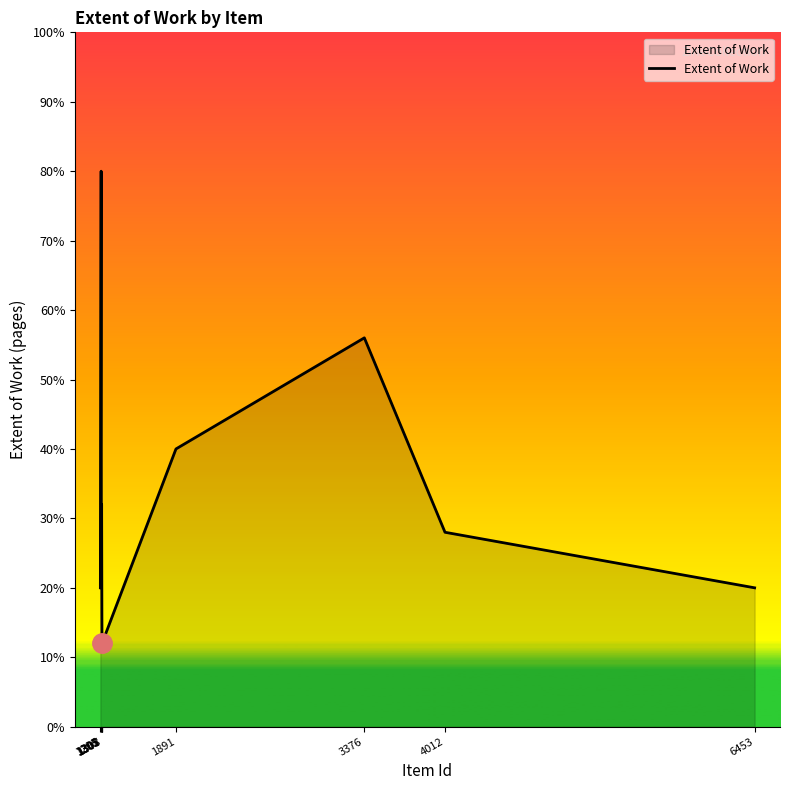

What is the average value?

32